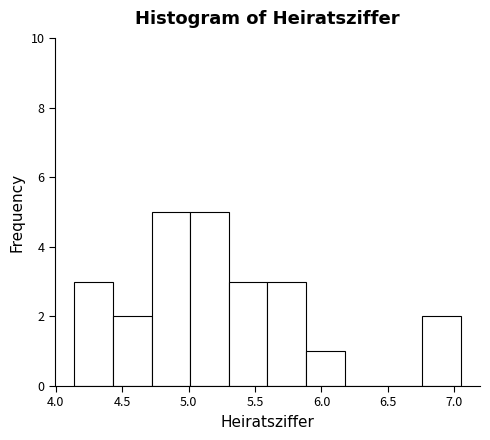

Reading left to right, list every bar in this chart as the range it spans on the x-axis followed by its height. Neither the bar edges nor the heights are printed on the chart, so give them approximately, as read against the axes.

4.15 to 4.45: 3
4.45 to 4.70: 2
4.70 to 5.00: 5
5.00 to 5.30: 5
5.30 to 5.60: 3
5.60 to 5.90: 3
5.90 to 6.20: 1
6.20 to 6.45: 0
6.45 to 6.75: 0
6.75 to 7.05: 2